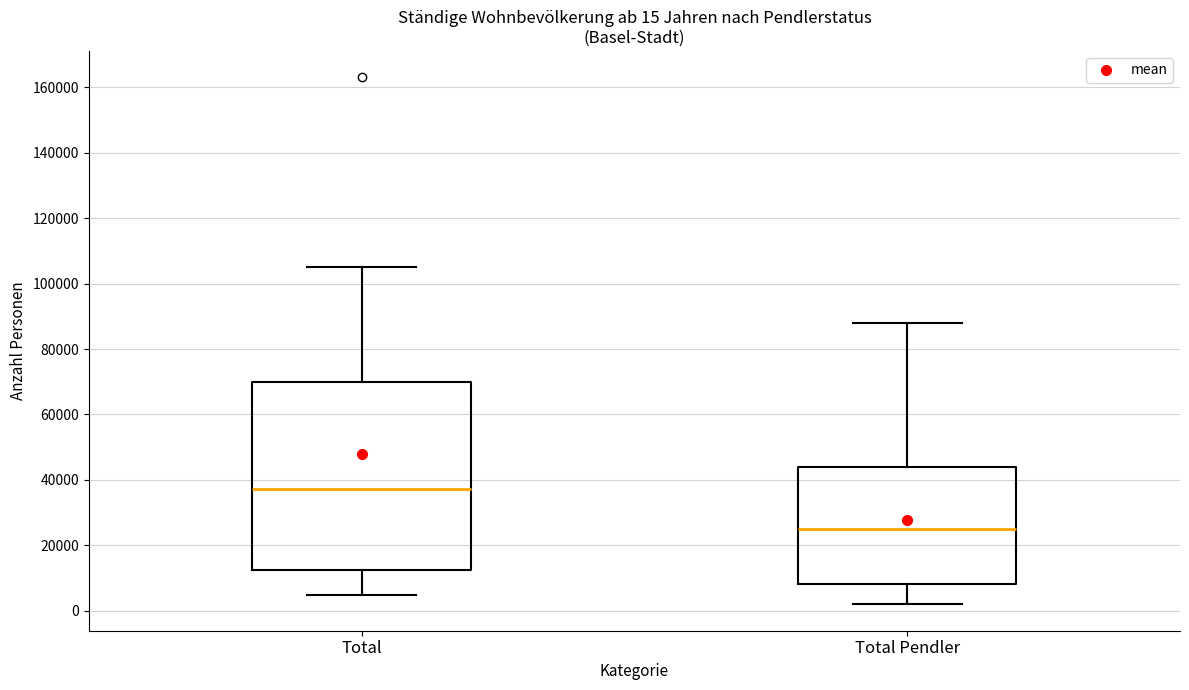

Which box has the lowest median line?

Total Pendler